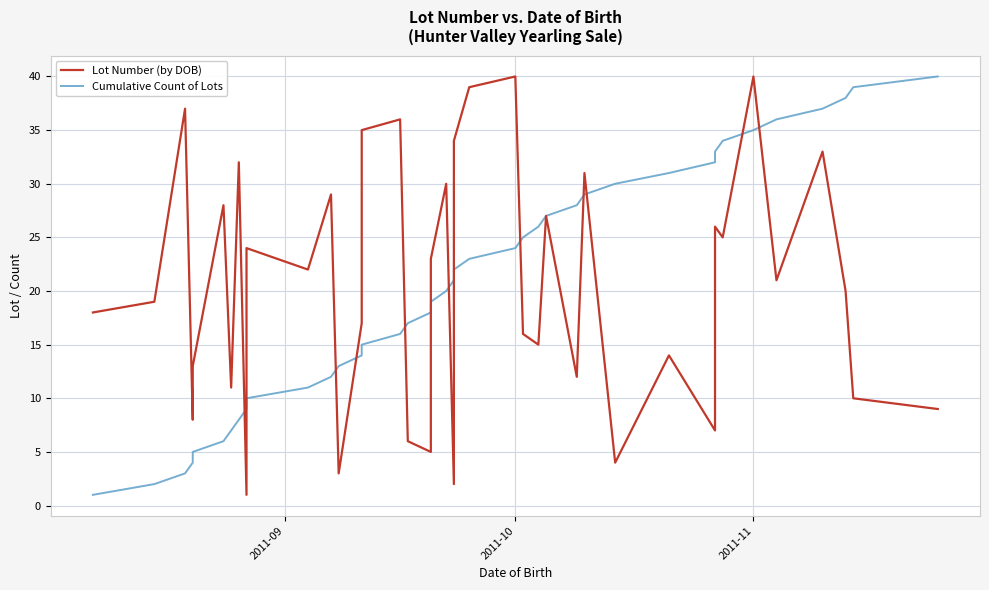

Reading left to right, what are all the values shown in this chart?

Lot Number (by DOB): 18	19	37	8	13	28	11	32	1	24	22	29	3	17	35	36	6	5	23	30	2	34	39	40	16	15	27	12	31	4	14	7	26	25	40	21	33	20	10	9
Cumulative Count of Lots: 1	2	3	4	5	6	7	8	9	10	11	12	13	14	15	16	17	18	19	20	21	22	23	24	25	26	27	28	29	30	31	32	33	34	35	36	37	38	39	40